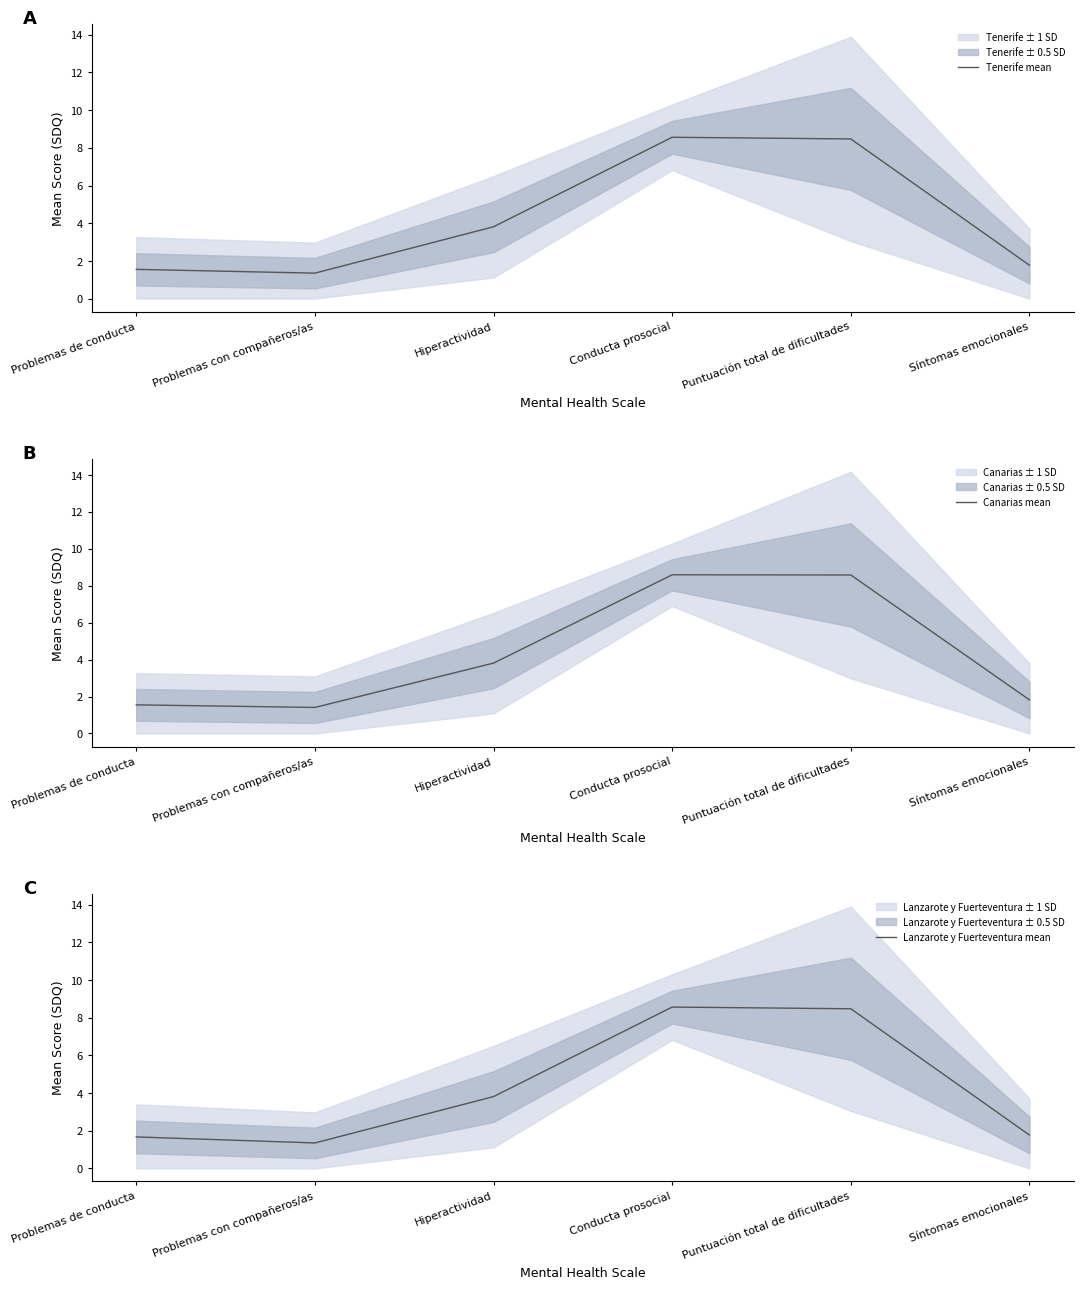

Reading left to right, what are all the values shown in this chart?

Tenerife mean: 1.6	1.4	3.8	8.6	8.5	1.8
Canarias mean: 1.6	1.4	3.8	8.6	8.6	1.8
Lanzarote y Fuerteventura mean: 1.7	1.4	3.8	8.6	8.5	1.8